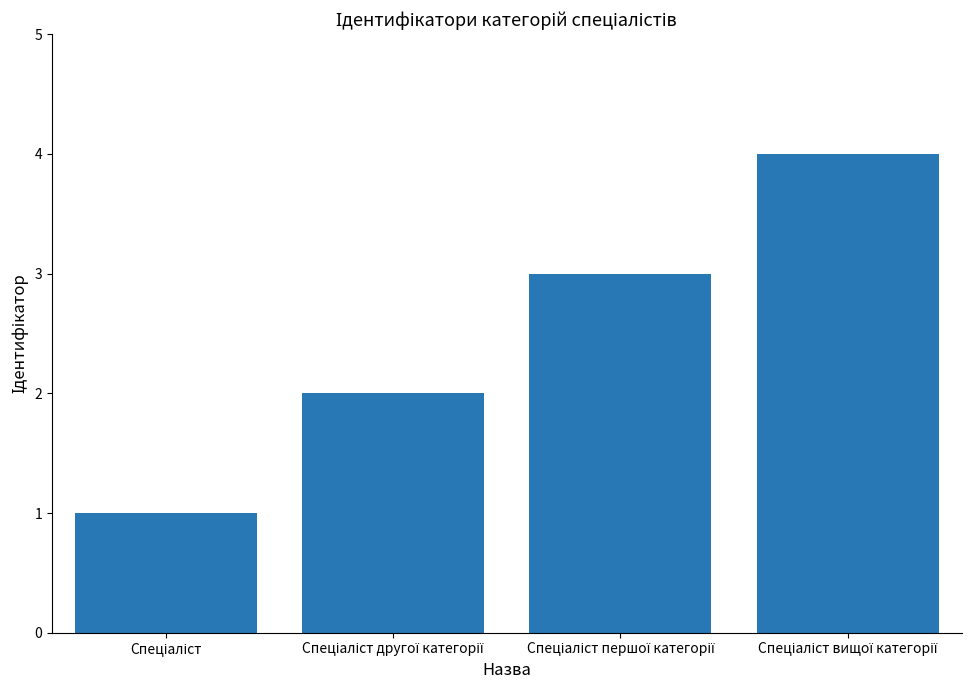

How many values are between 2 and 4?

3